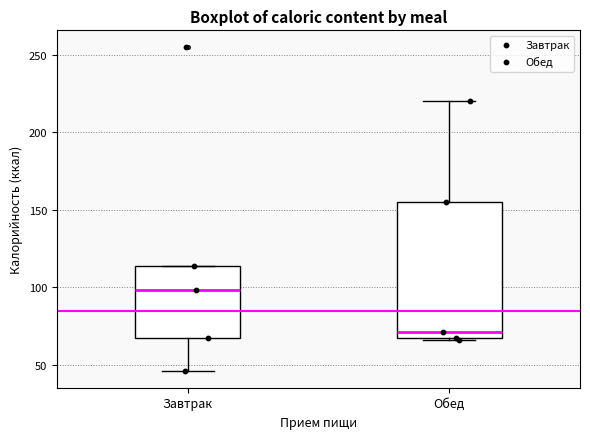

Reading left to right, transcribe this box plot: for each box, give where its median line is, the range the box spans, and where its two whiskers end, as read against the y-axis. The values are not printed on the chart, so give them approximately, as read against the axis.

Завтрак: median 100, box 65 to 115, whiskers 45 to 115
Обед: median 70, box 65 to 155, whiskers 65 to 220